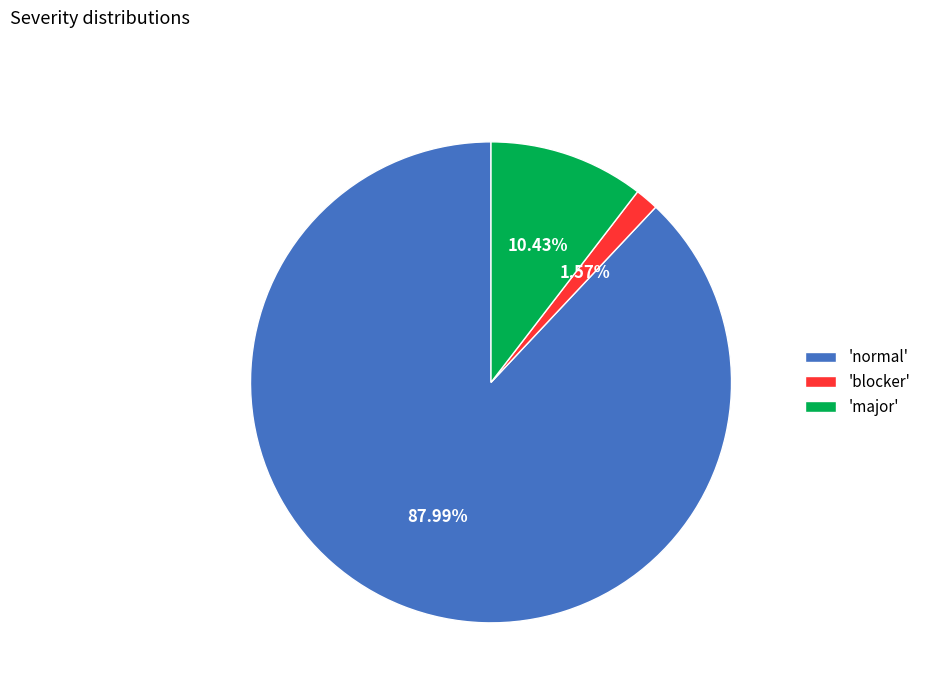

Does 'blocker' account for over 50% of the chart?

No